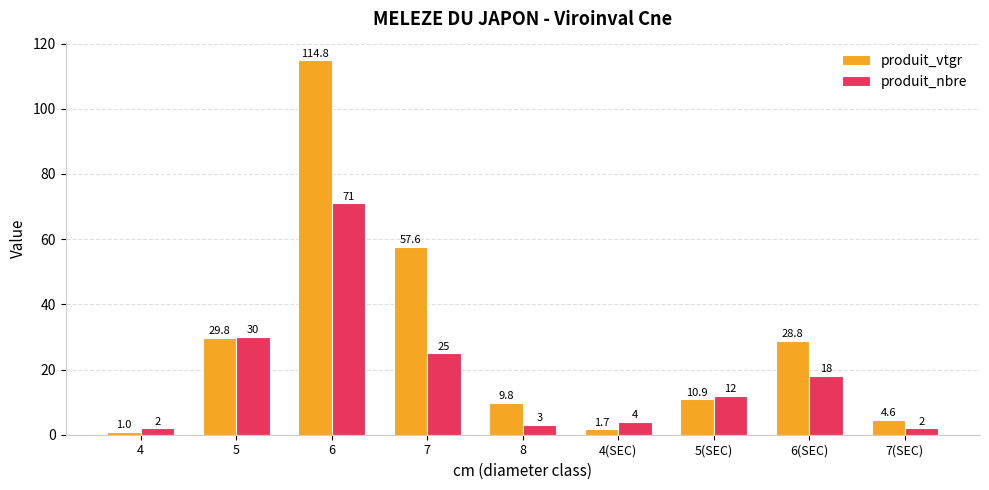

Which series has the largest range (max minus min)?

produit_vtgr